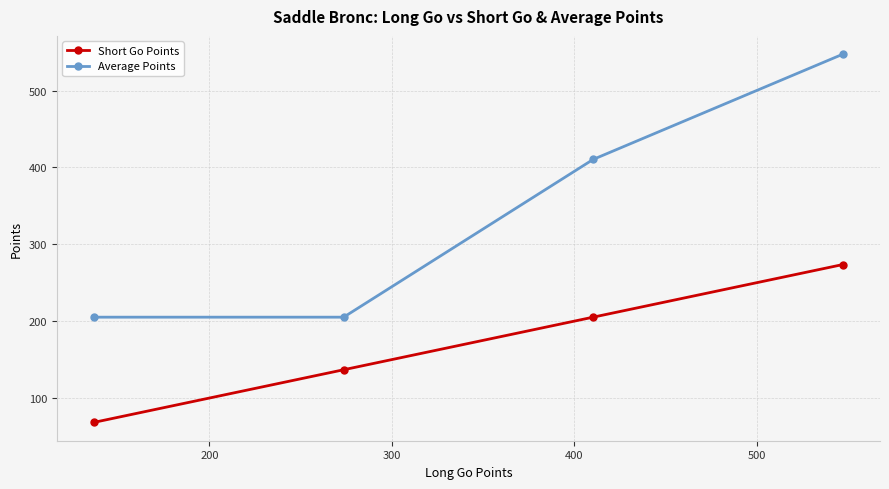

Rank the series by their average value, from lowest to highest.

Short Go Points, Average Points